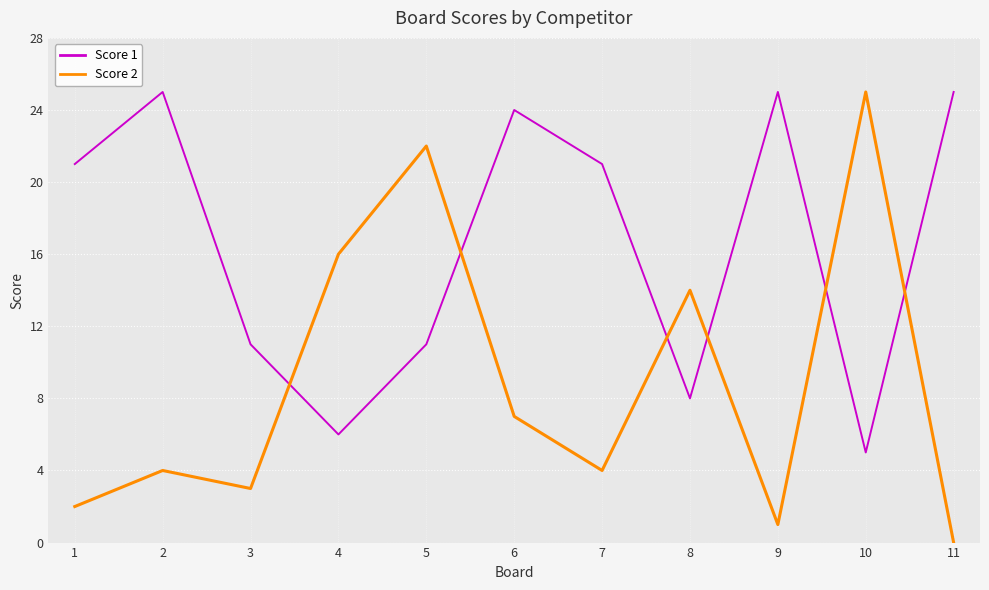

Which series ends up on top after the final intersection of Score 1 and Score 2?

Score 1